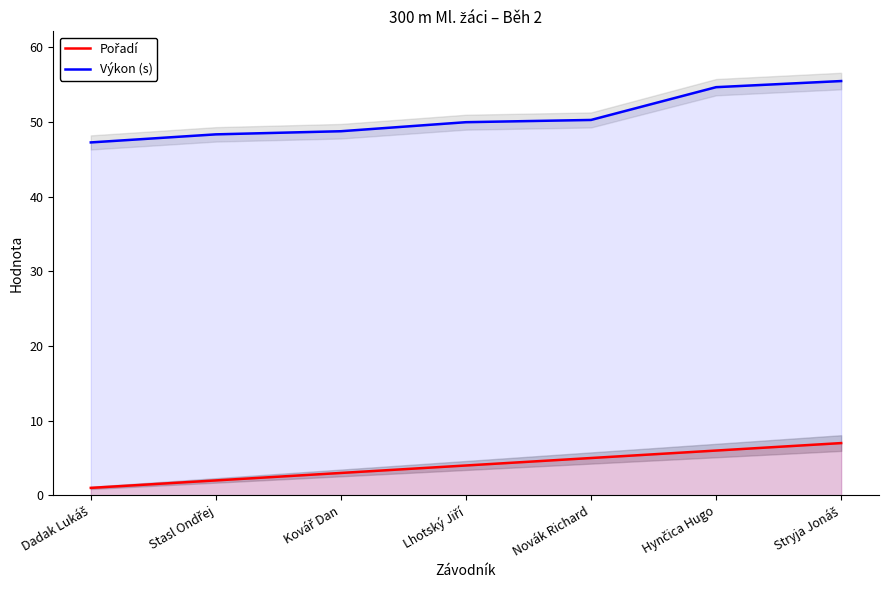

True or false: Pořadí and Výkon (s) intersect in this chart.

False